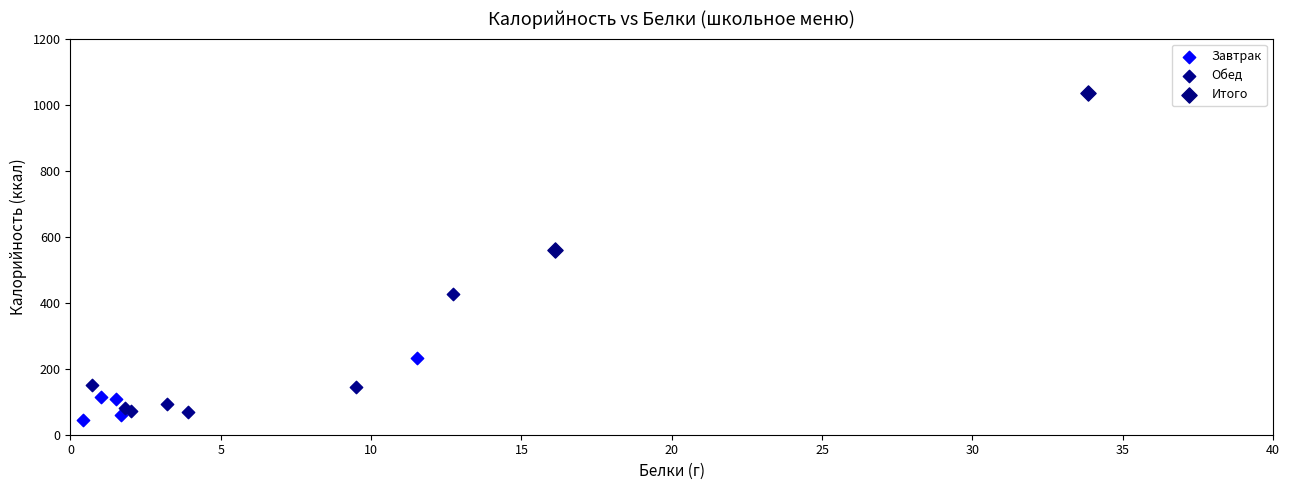

What are all the series names shown in the legend?

Завтрак, Обед, Итого